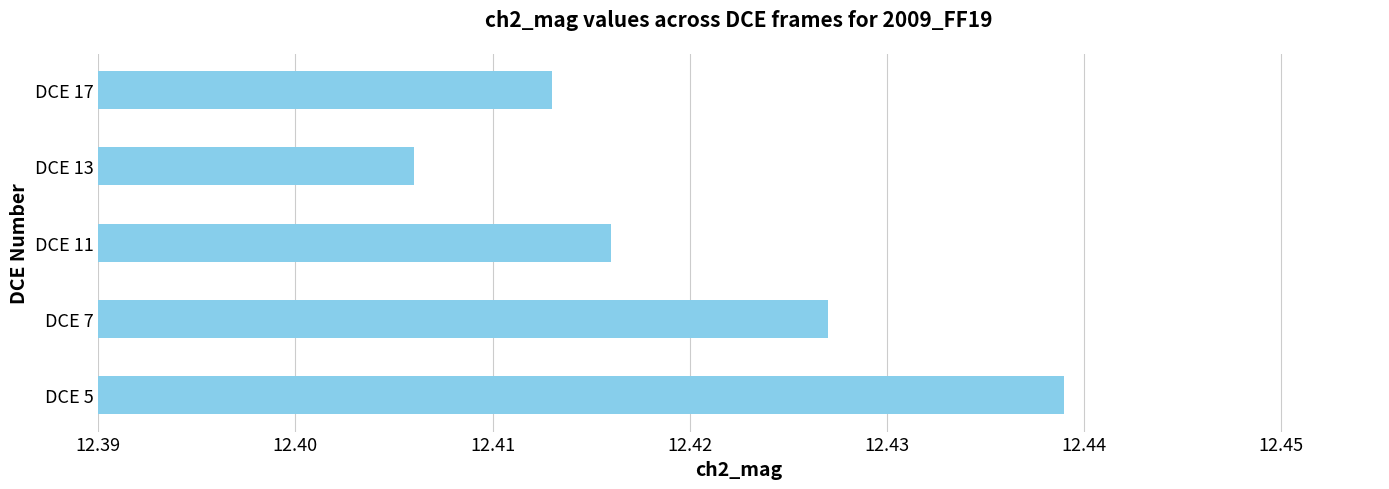

Which label corresponds to the largest value in the chart?

DCE 5